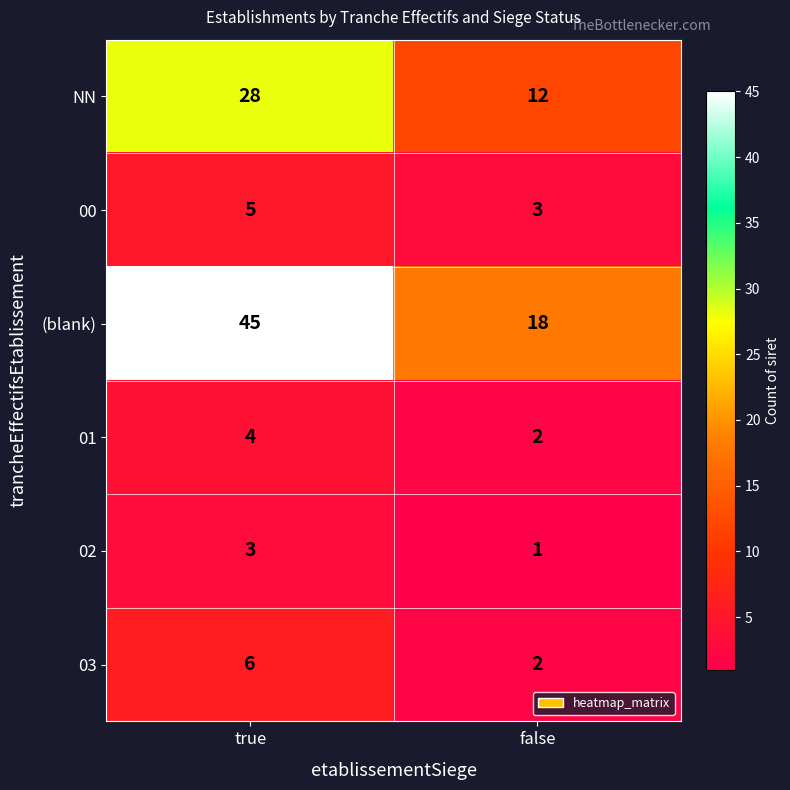

Between true and false, which series saw the biggest shift?

(blank)